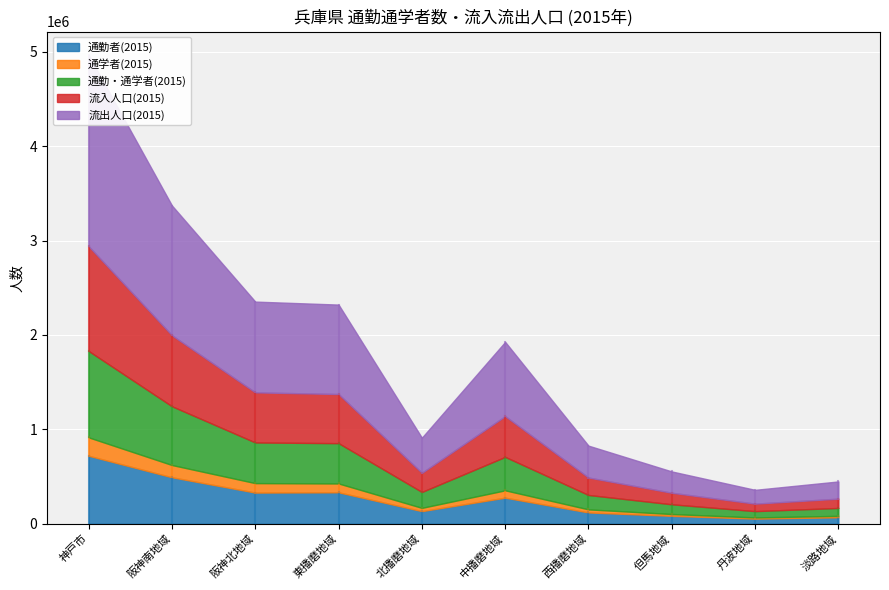

Reading left to right, extract all data points from this chart.

通勤者(2015): 720365	492515	330219	333239	133908	276539	119921	83859	54572	68746
通学者(2015): 194725	129783	100329	93648	34619	77716	32564	19279	12361	14935
通勤・通学者(2015): 915090	622298	430548	426887	168527	354255	152485	103138	66933	83681
流入人口(2015): 1109815	752081	530877	520535	203146	431971	185049	122417	79294	98616
流出人口(2015): 2024905	1374379	961425	947422	371673	786226	337534	225555	146227	182297